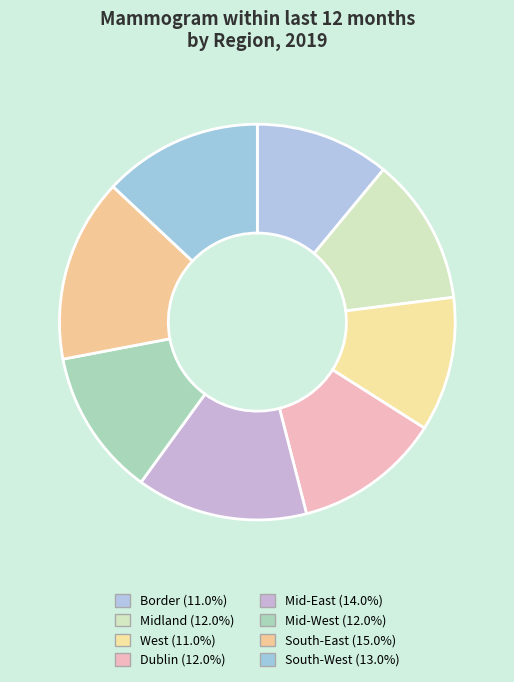

Combined, what portion of the pie is Midland and South-East?

27.0%